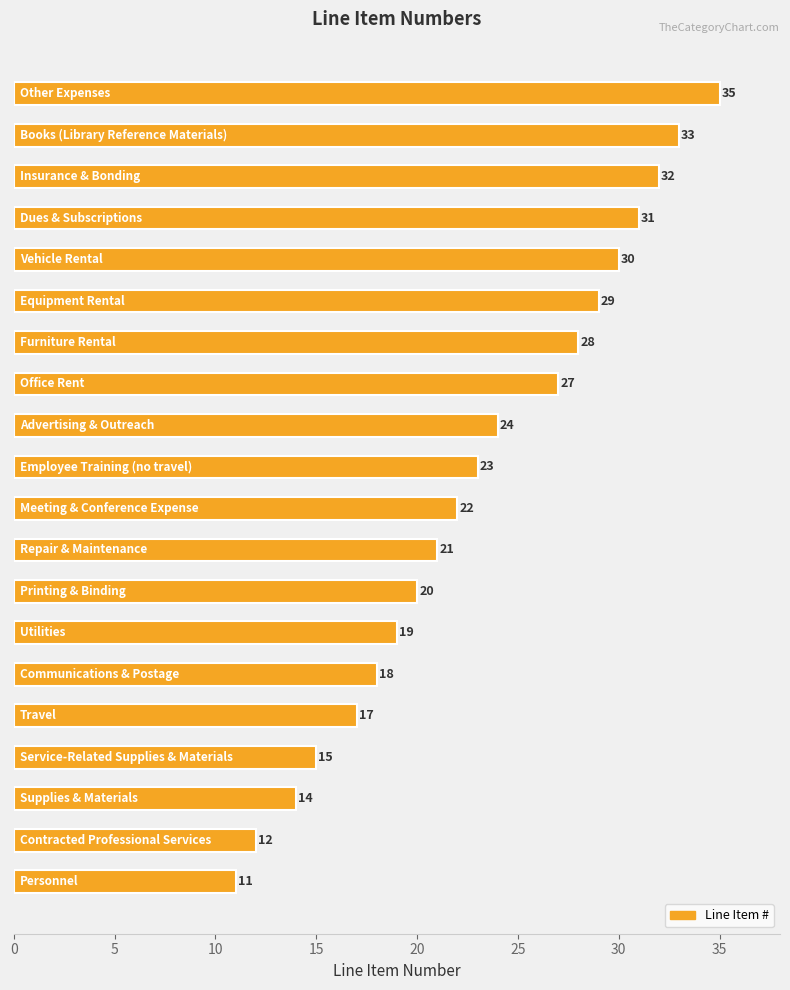

What is the difference between the maximum and minimum values?

24